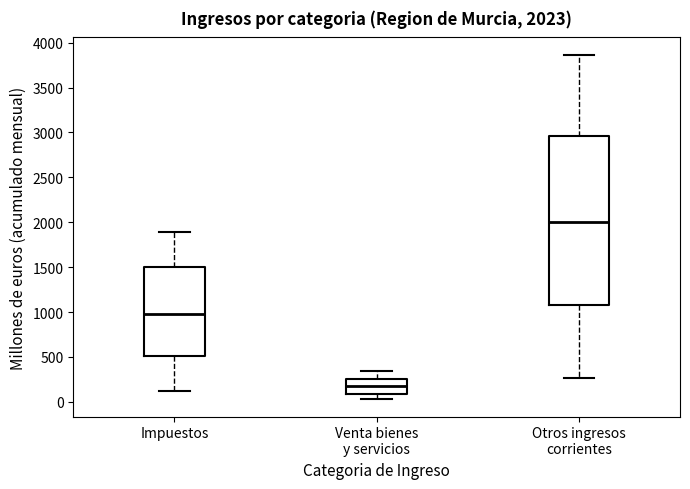

Which box is the tallest, from its lower edge to its upper edge?

Otros ingresos corrientes